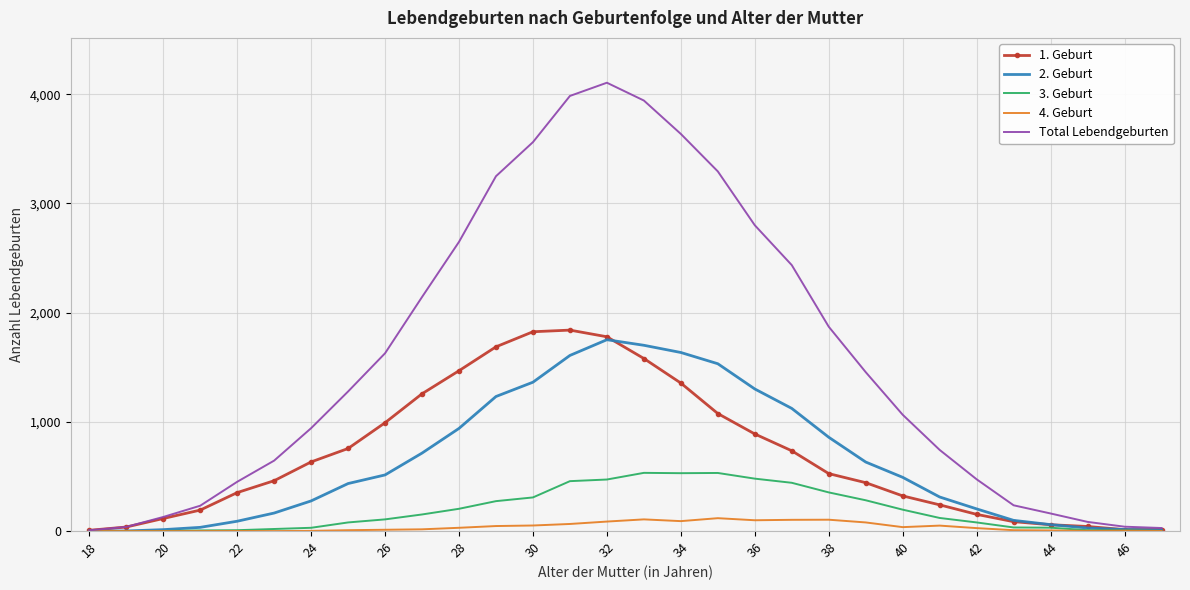

Which series has the widest spread of values?

Total Lebendgeburten